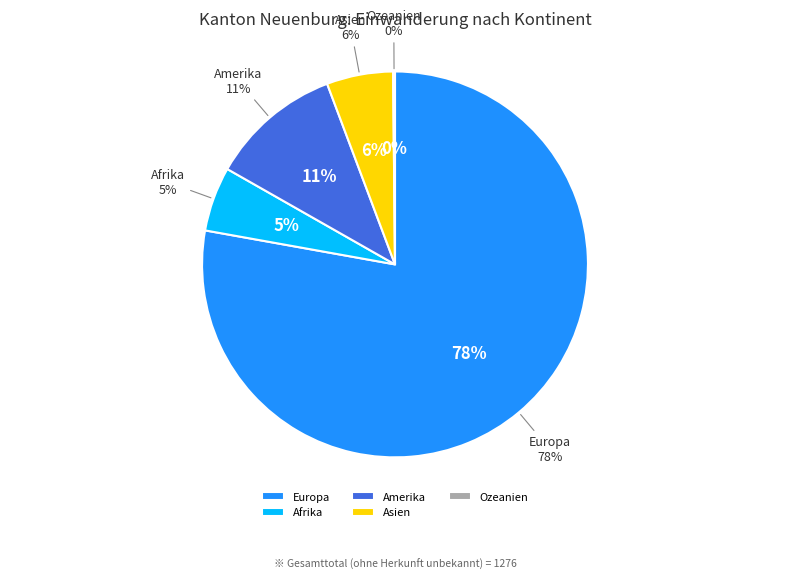

Is there any slice that represents more than half of the pie?

Yes